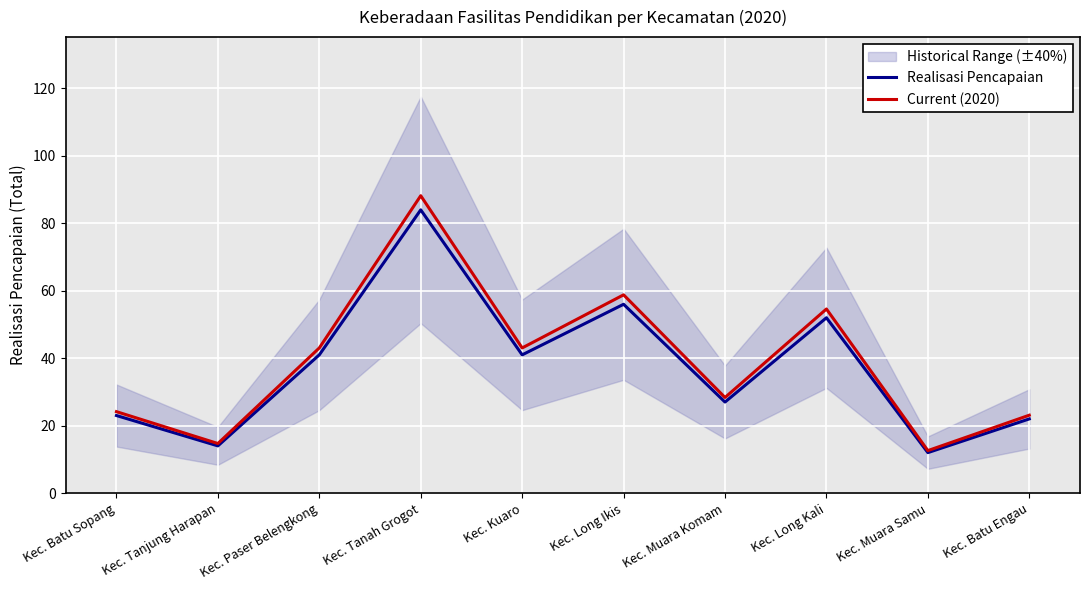

At which label does Realisasi Pencapaian first exceed 41?

Kec. Tanah Grogot